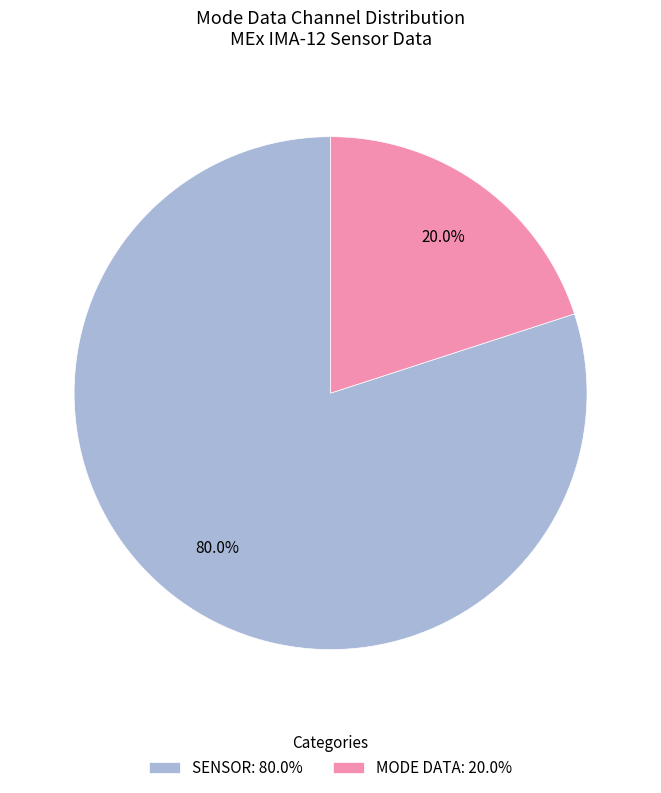

Combined, do MODE DATA: 20.0% and SENSOR: 80.0% account for over 50%?

Yes